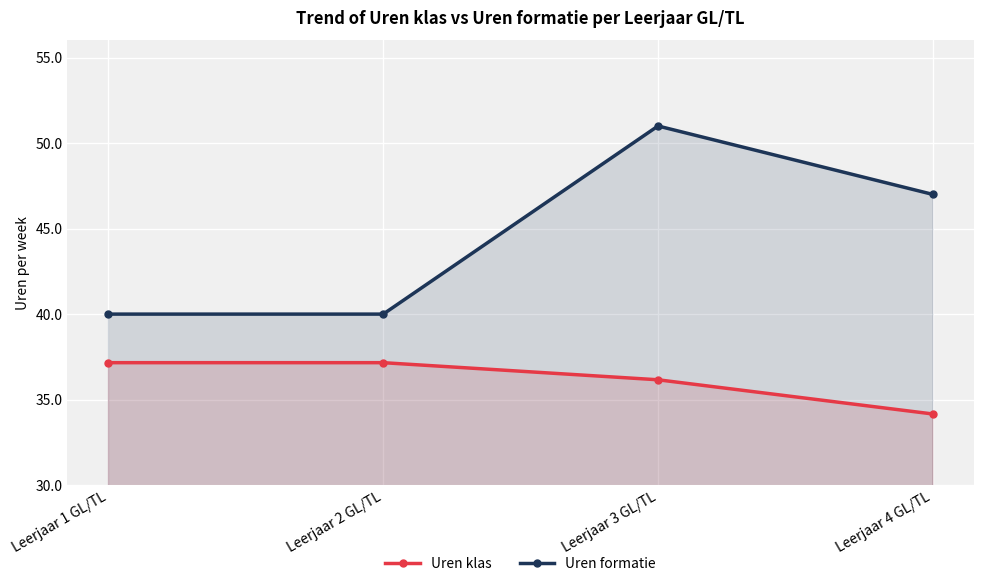

What is the sum of the Uren formatie values at Leerjaar 3 GL/TL and Leerjaar 1 GL/TL?

91.0